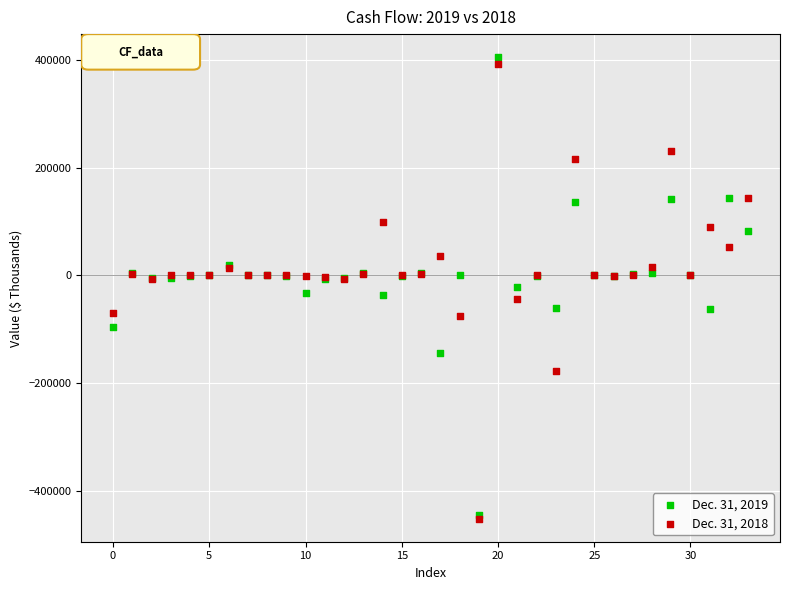

Which series has the widest spread of Y values?

Dec. 31, 2019